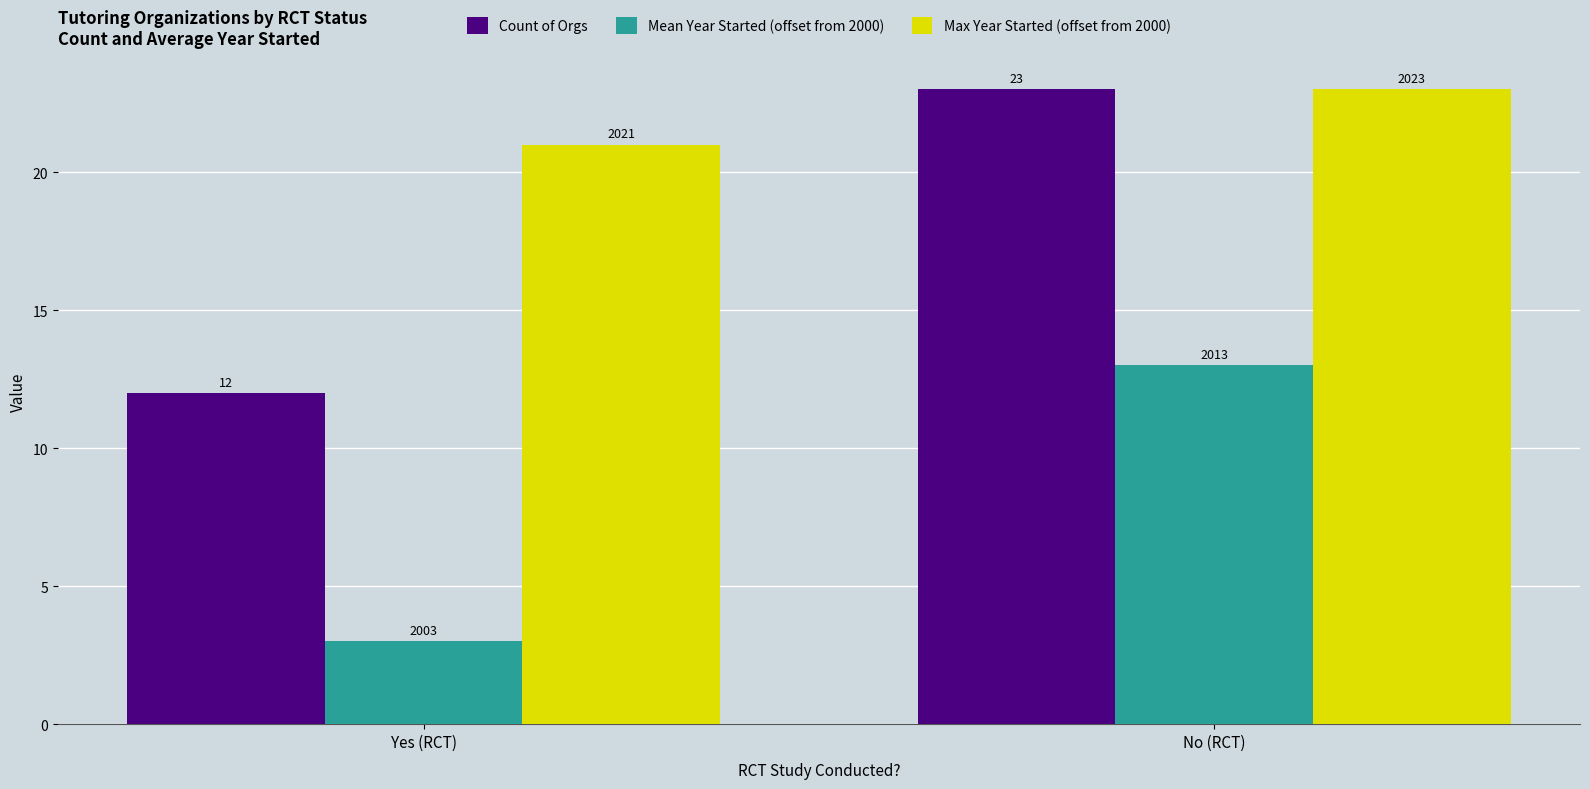

Is it true that Count of Orgs equals 23 at No (RCT)?

True